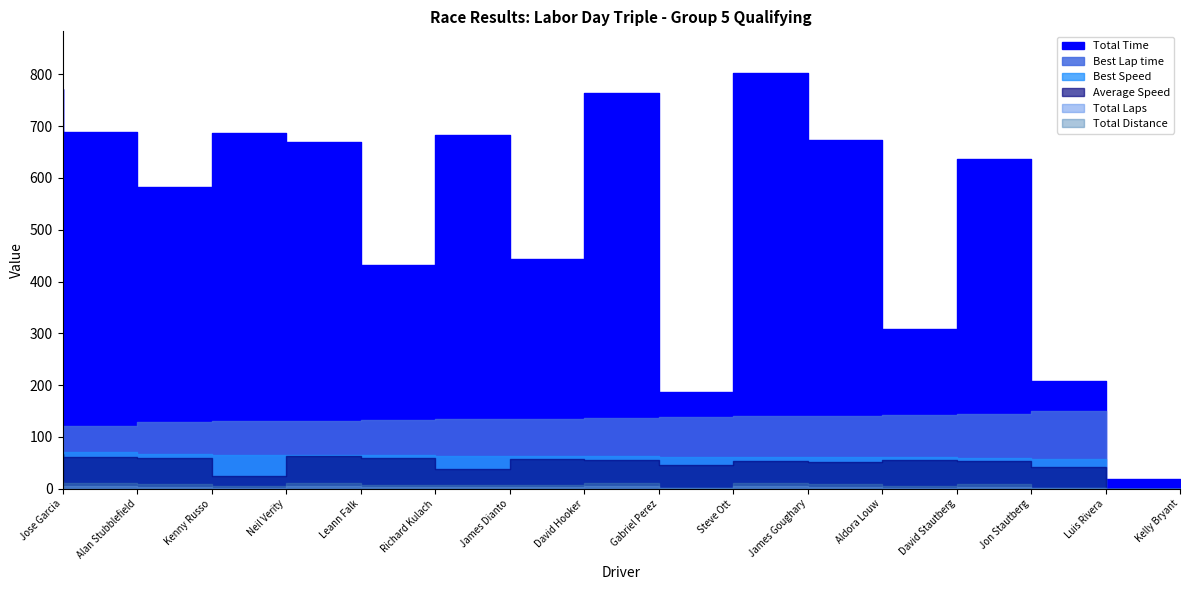

Which category has the lowest value across all series?

Kelly Bryant